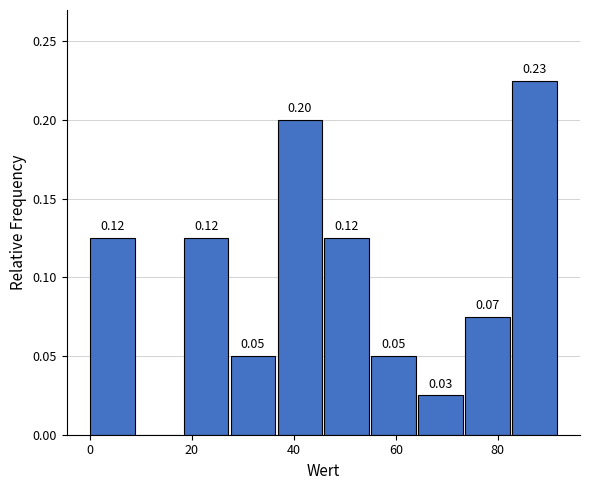

Which range on the x-axis has the tallest bar?

82.8 to 92.0